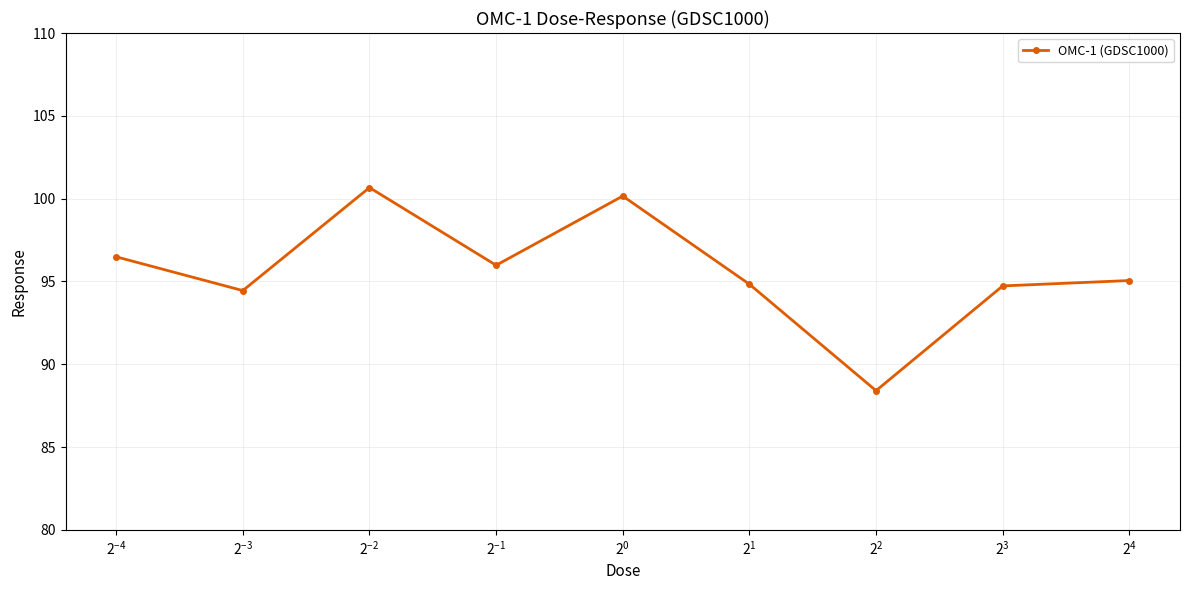

What is the value of the 6th point from the left?

94.8